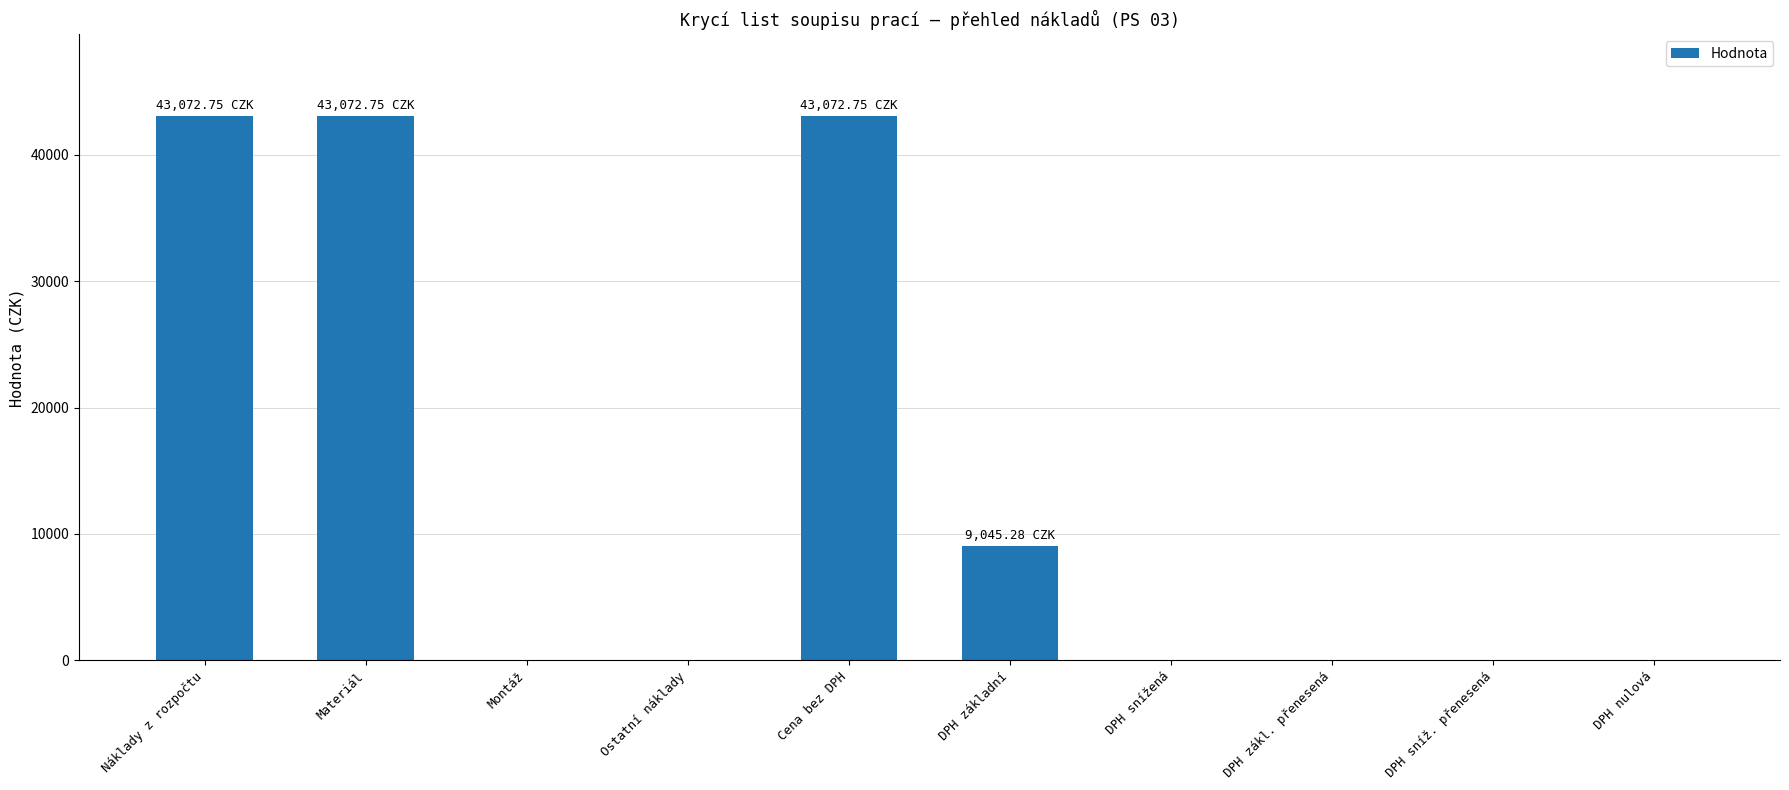

What is the sum of all values?

138263.5